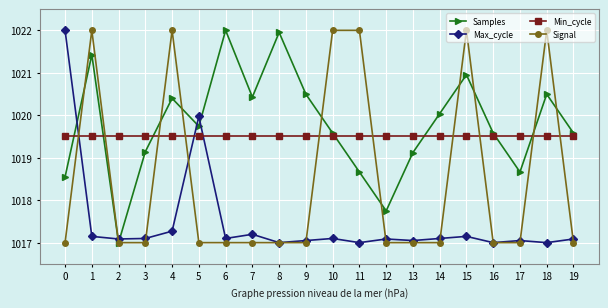

Count the number of data series in this chart.

4